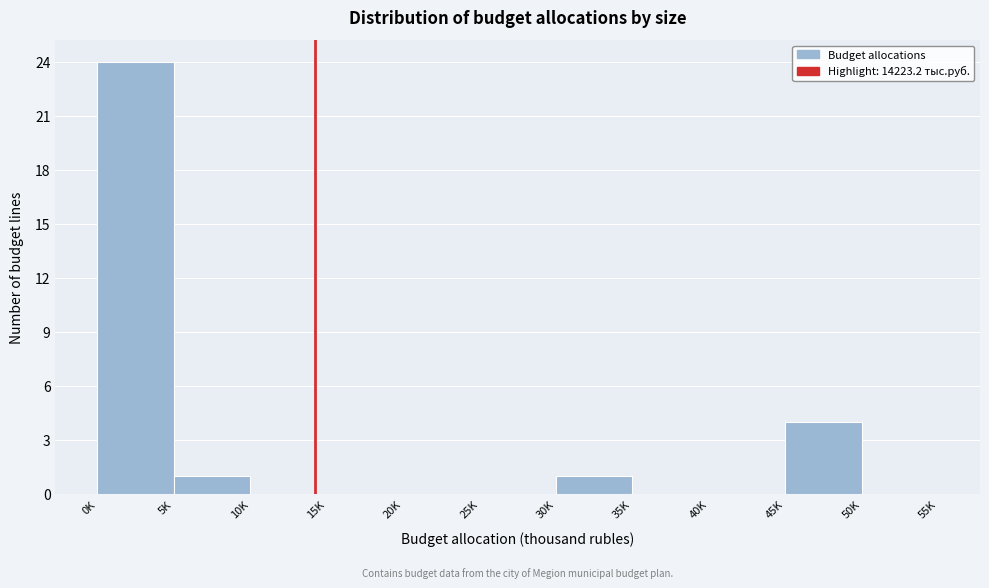

Reading right to left, what are all the values shown in this chart?

50K=0	45K=4	40K=0	35K=0	30K=1	25K=0	20K=0	15K=0	10K=0	5K=1	0K=24